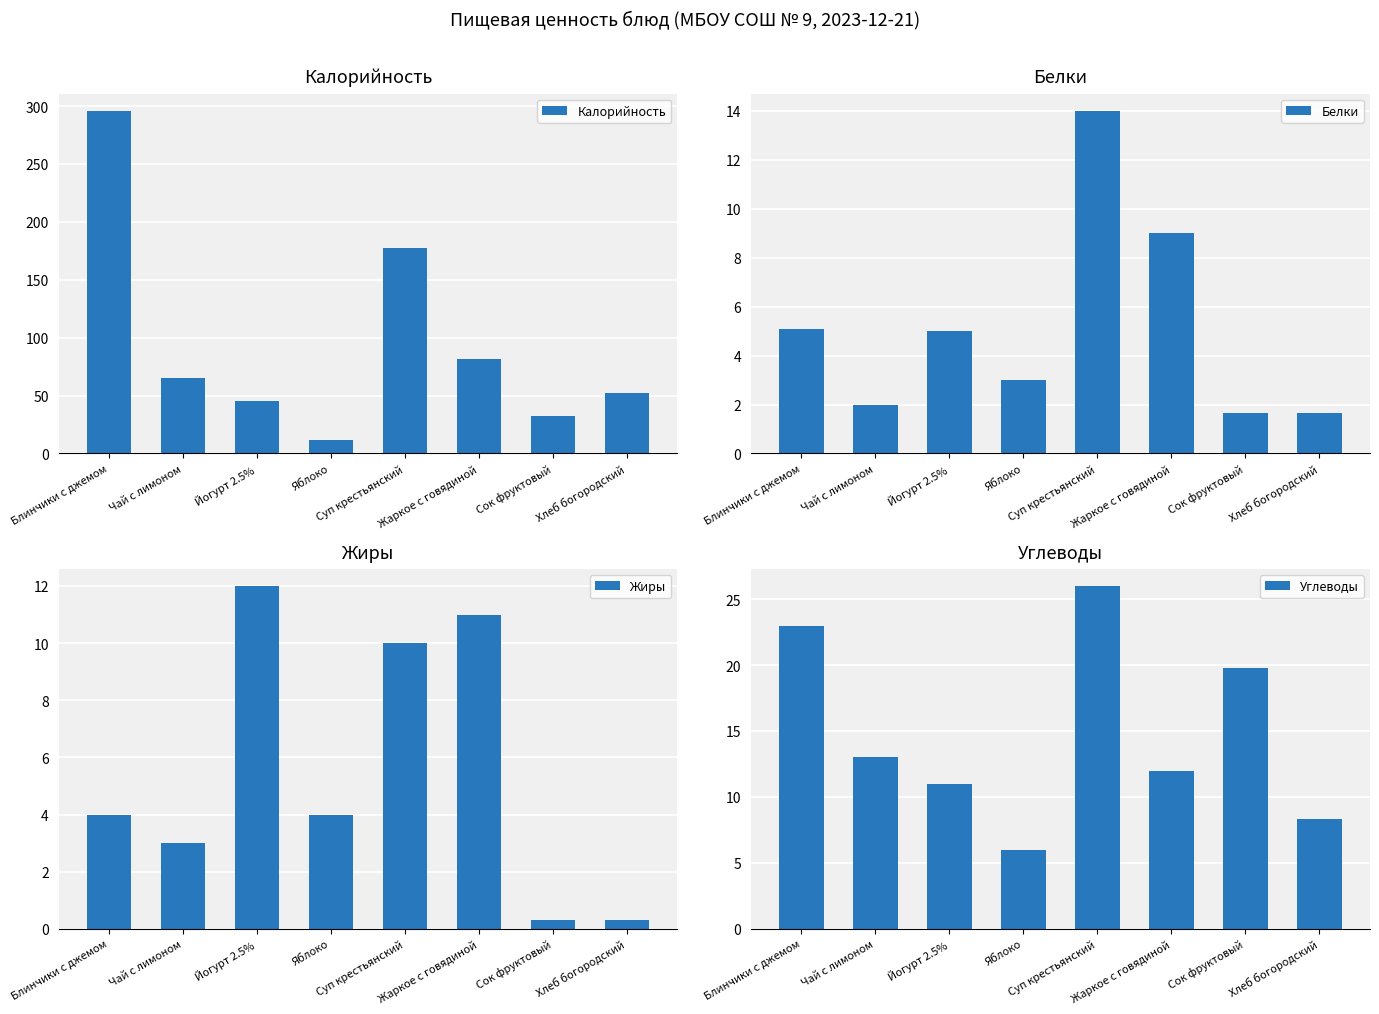

What is the value of the Калорийность bar at the 6th from the left?

82